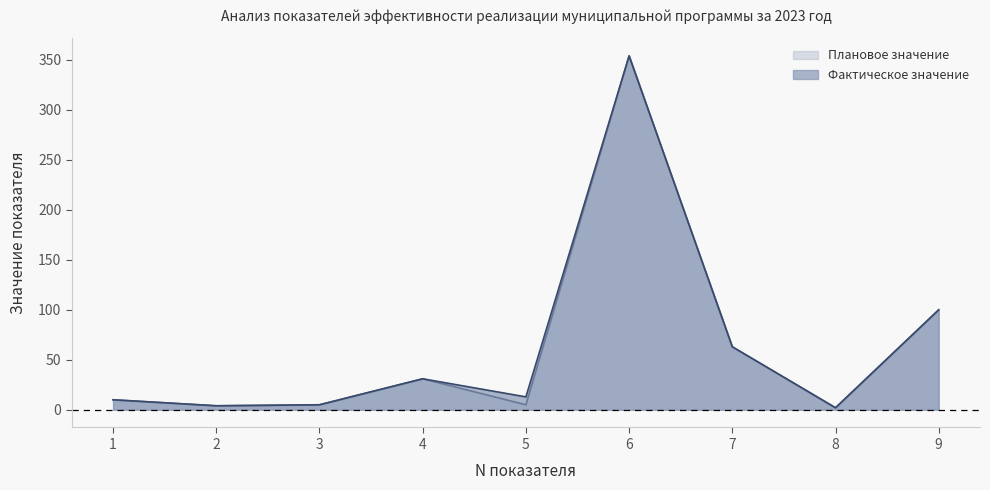

At which label does Фактическое значение reach its peak?

6